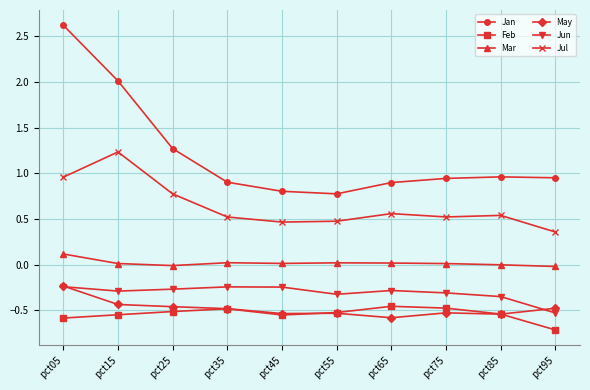

True or false: Jun has more than 1 interior local peaks.

True